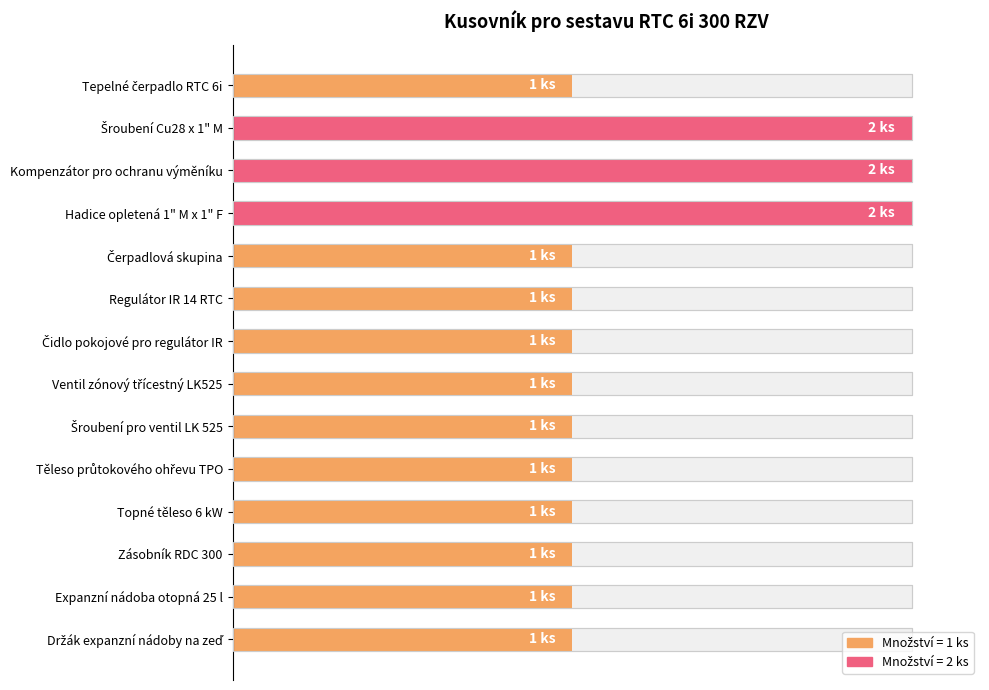

Reading left to right, list all the values displayed in this chart.

1	2	2	2	1	1	1	1	1	1	1	1	1	1